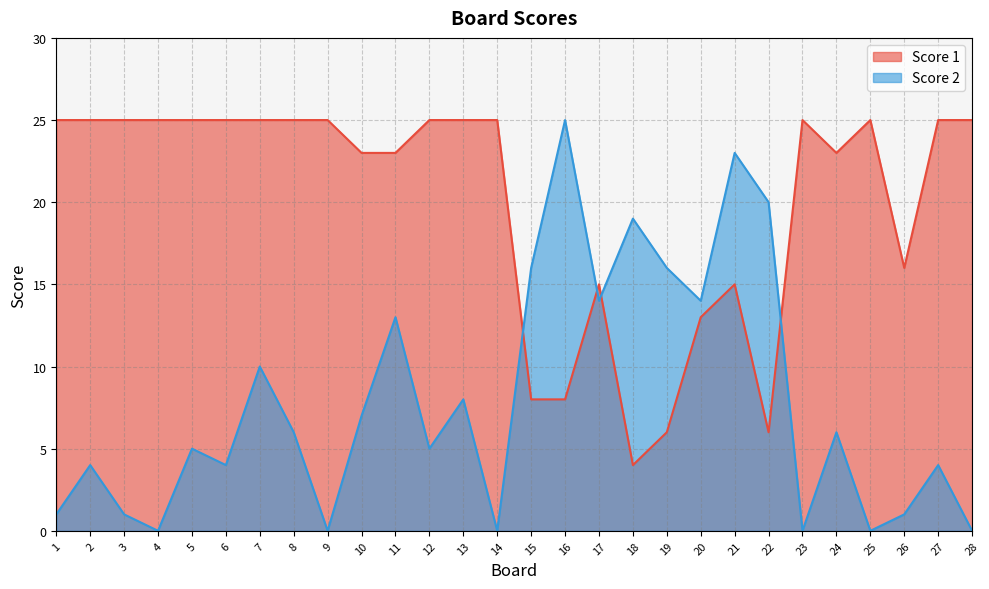

How many distinct data groups are displayed?

2